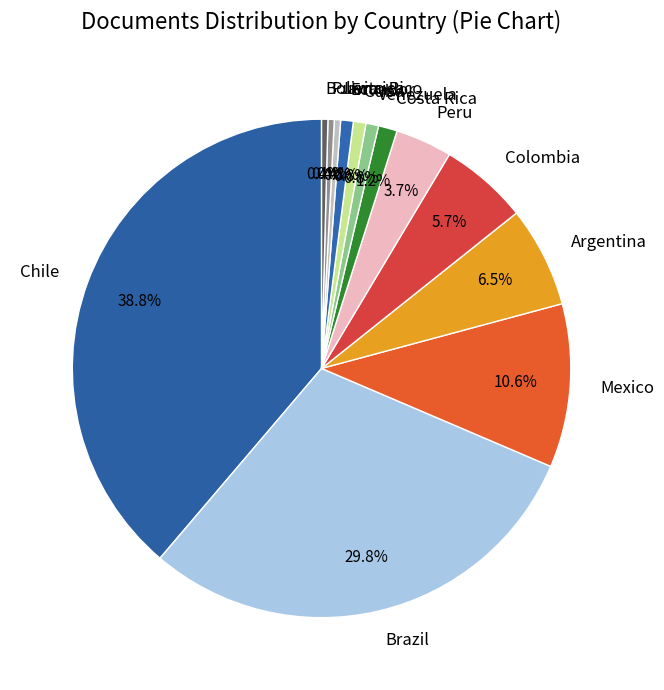

How many slices are in this pie chart?

13